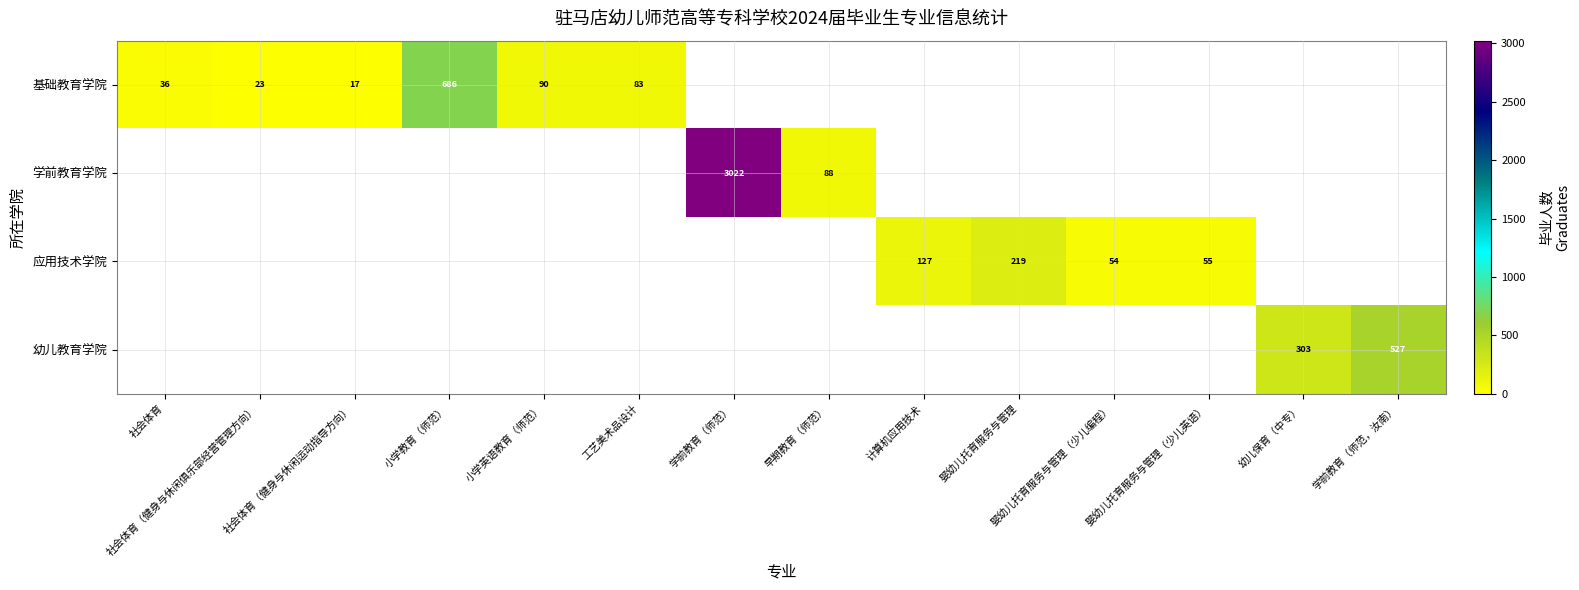

At how many categories does at least one series exceed 2086?

1